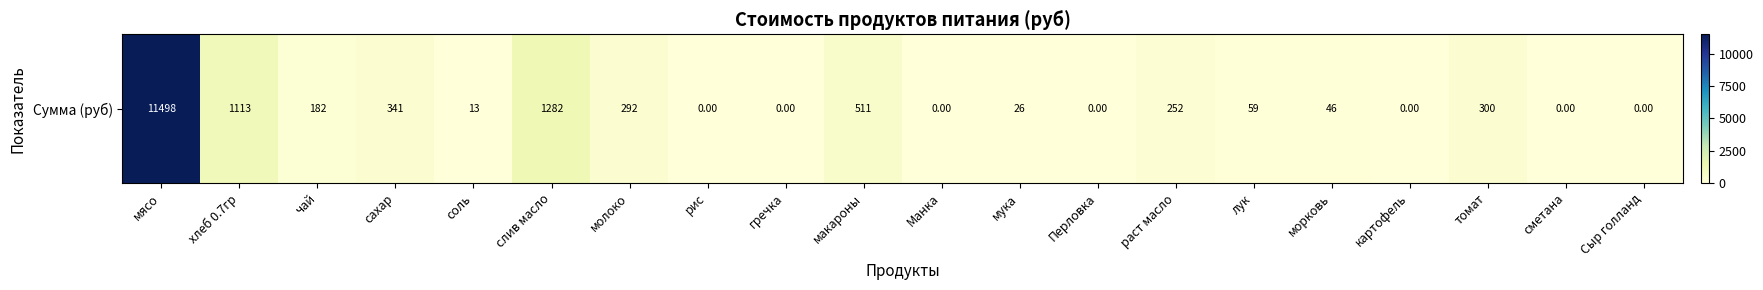

At which label is the value closest to 5748?

слив масло